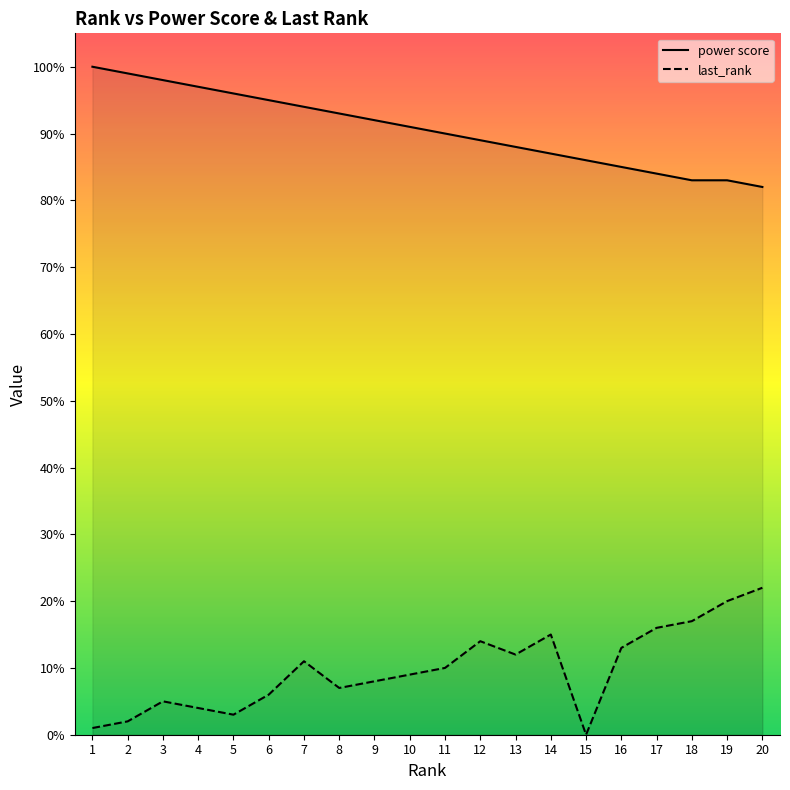

Rank the series by their average value, from lowest to highest.

last_rank, power score